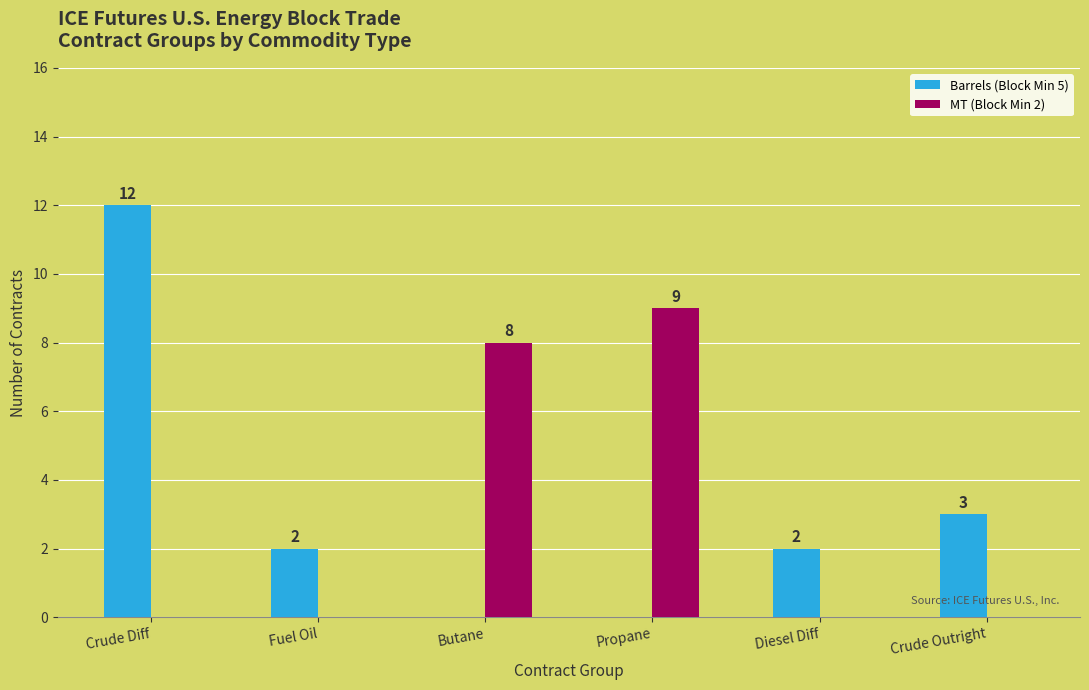

At which label does Barrels (Block Min 5) reach its peak?

Crude Diff